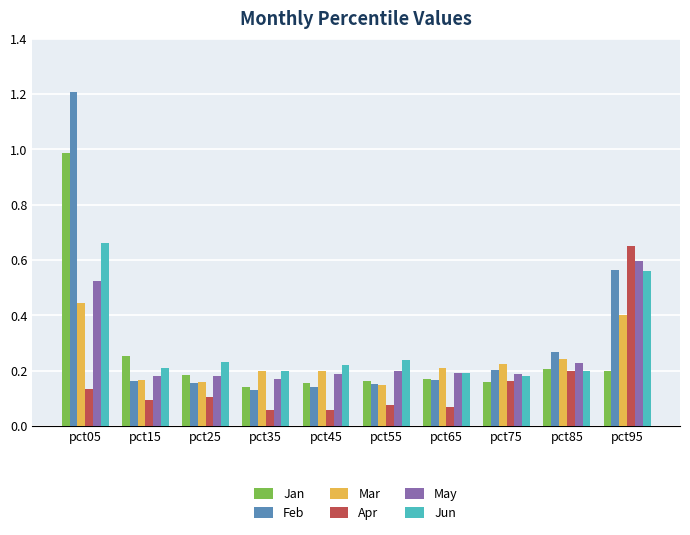

How many Feb values are between 0 and 1?

9